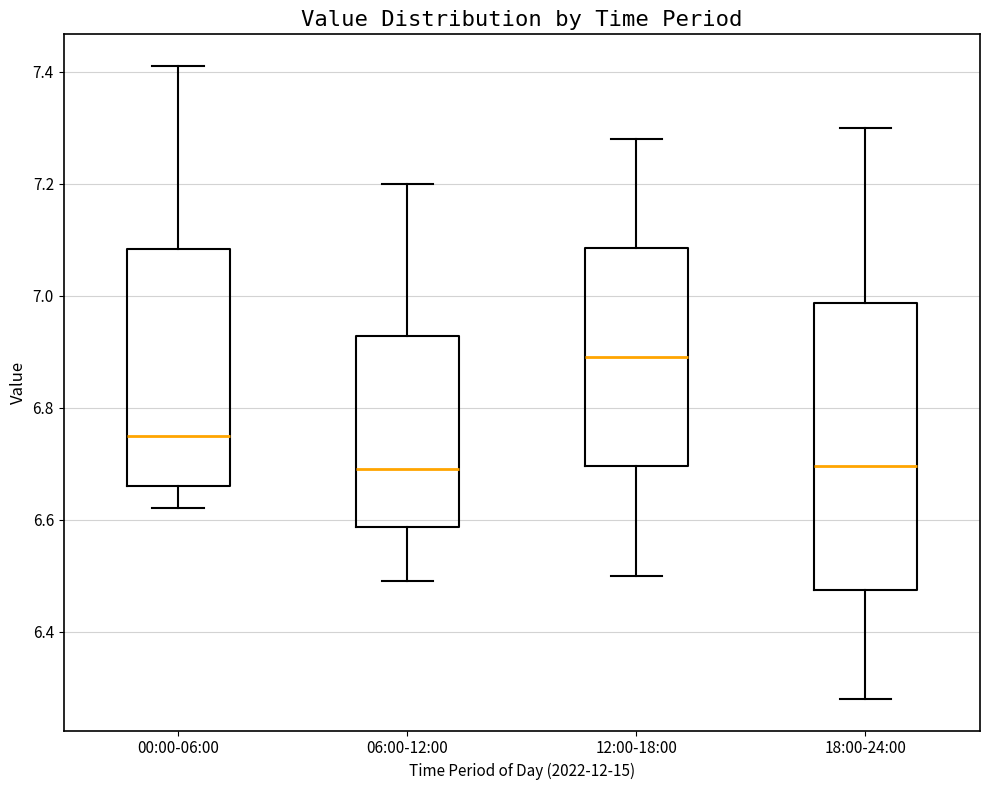

Reading left to right, read every box against the y-axis: the position of its median line, the range the box covers, and the ends of its whiskers. The values are not printed on the chart, so give them approximately, as read against the axis.

00:00-06:00: median 6.76, box 6.66 to 7.08, whiskers 6.62 to 7.42
06:00-12:00: median 6.70, box 6.58 to 6.92, whiskers 6.50 to 7.20
12:00-18:00: median 6.90, box 6.70 to 7.08, whiskers 6.50 to 7.28
18:00-24:00: median 6.70, box 6.48 to 6.98, whiskers 6.28 to 7.30